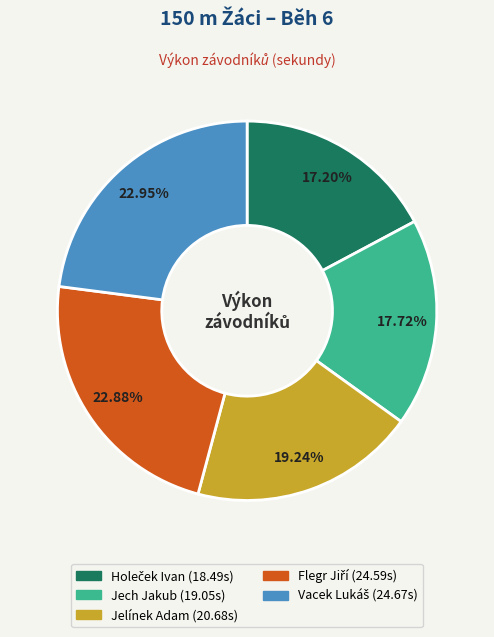

Do Jelínek Adam and Jech Jakub together represent more than half of the pie?

No